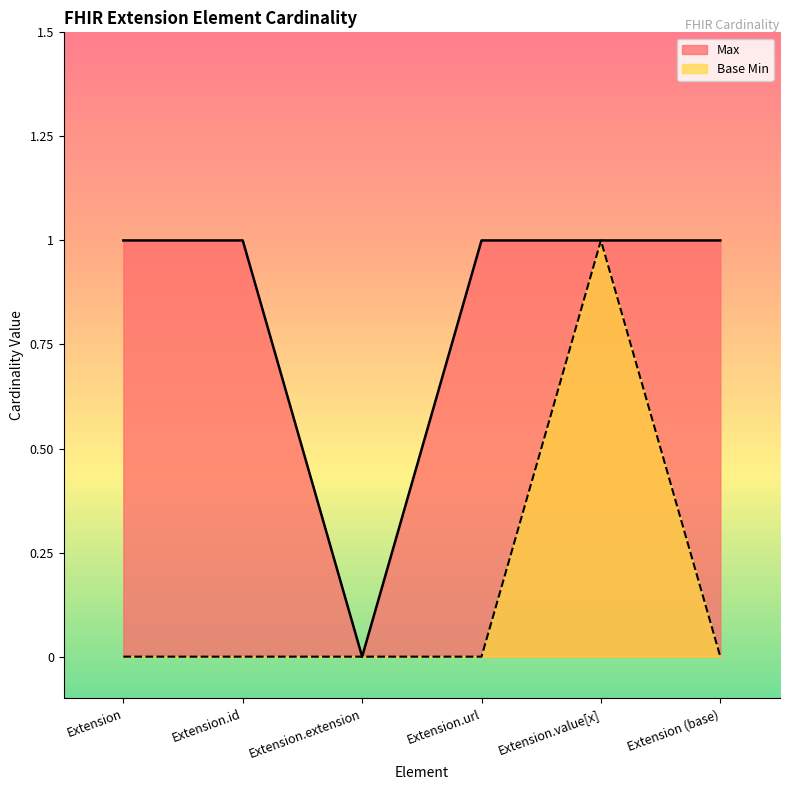

True or false: Base Min and Max cross at least once.

False